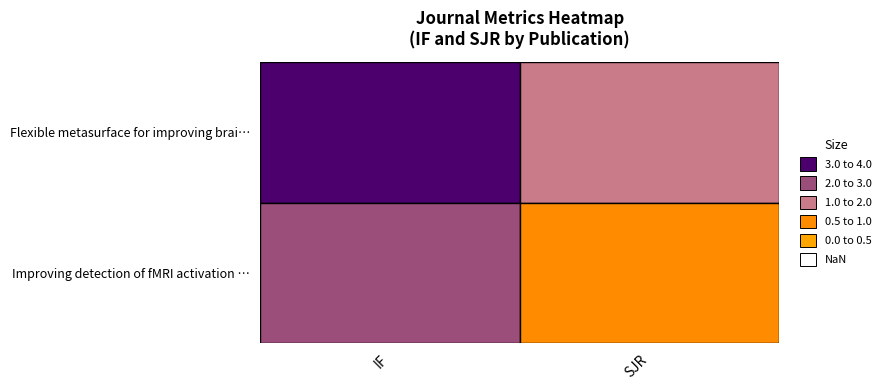

List the series in order of their overall mean, highest first.

Flexible metasurface for improving brai…, Improving detection of fMRI activation …